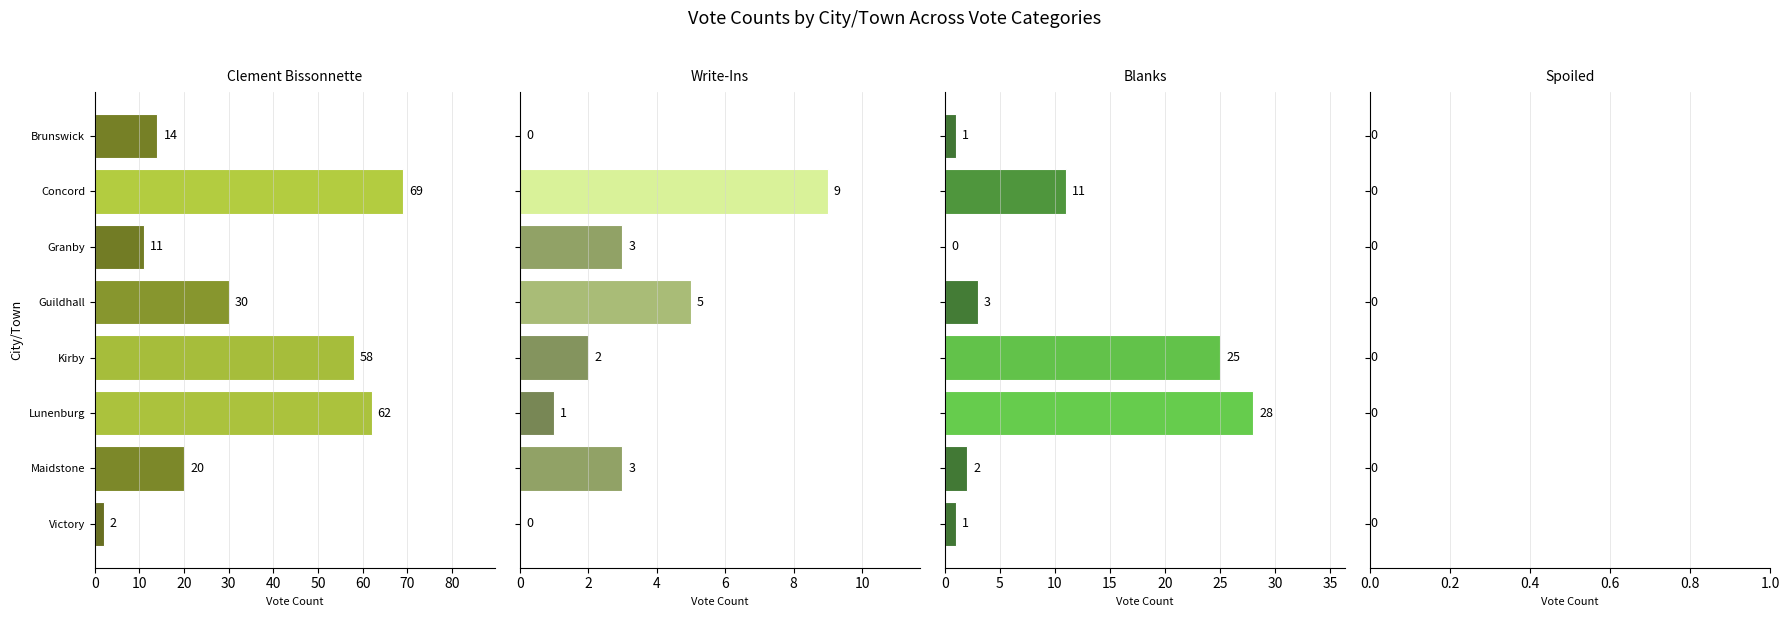

Are the bars grouped side by side (vs. stacked)?

Yes